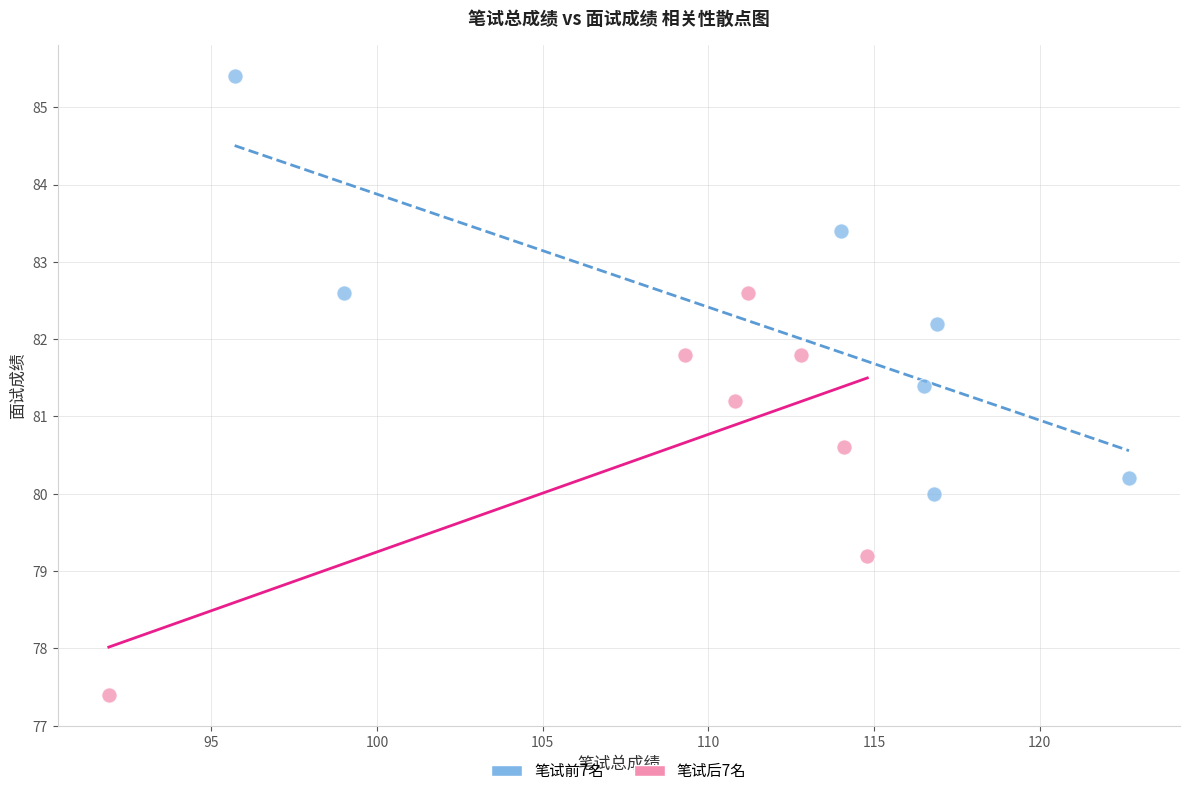

Which series has the largest Y range (max minus min)?

笔试前7名